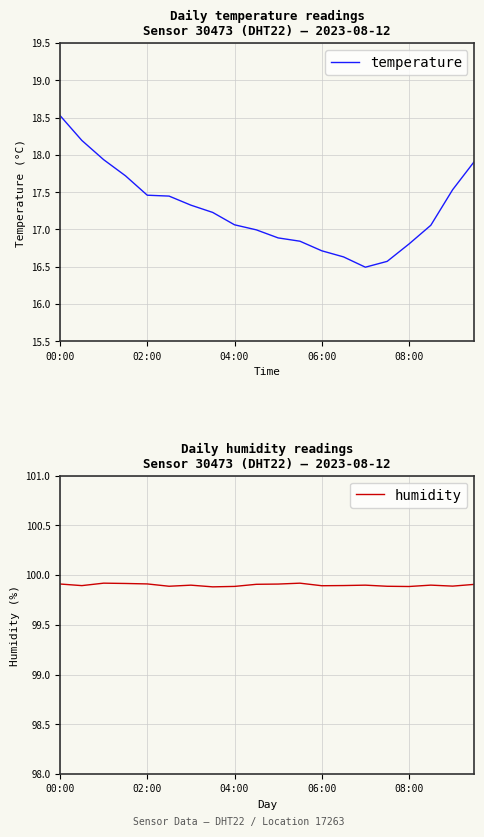

What are all the series names shown in the legend?

temperature, humidity